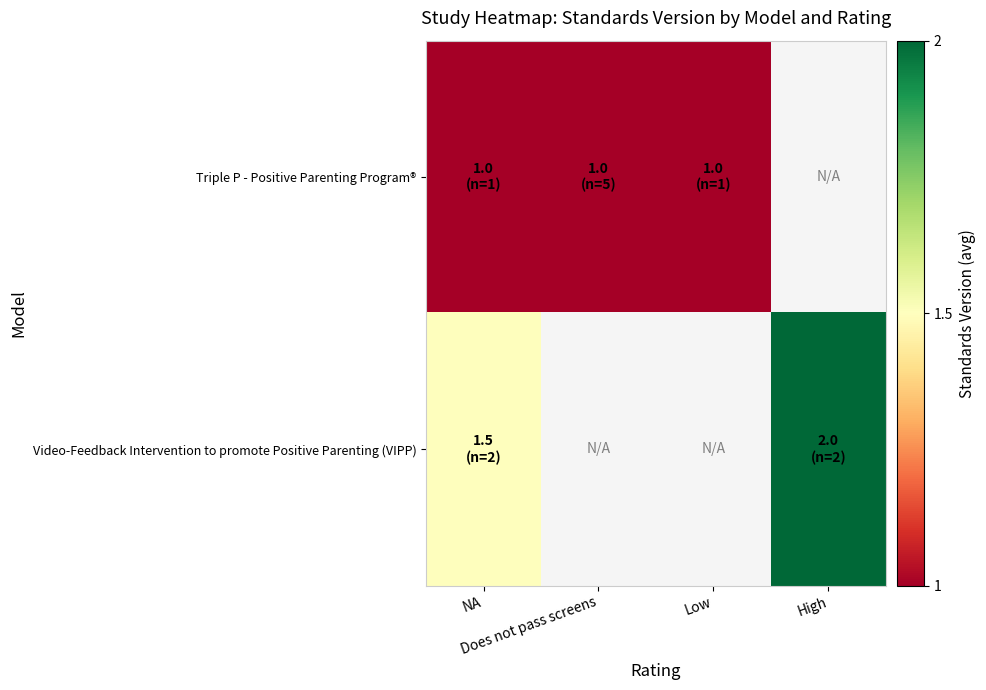

What is the difference between the Video-Feedback Intervention to promote Positive Parenting (VIPP) values at High and NA?

0.5